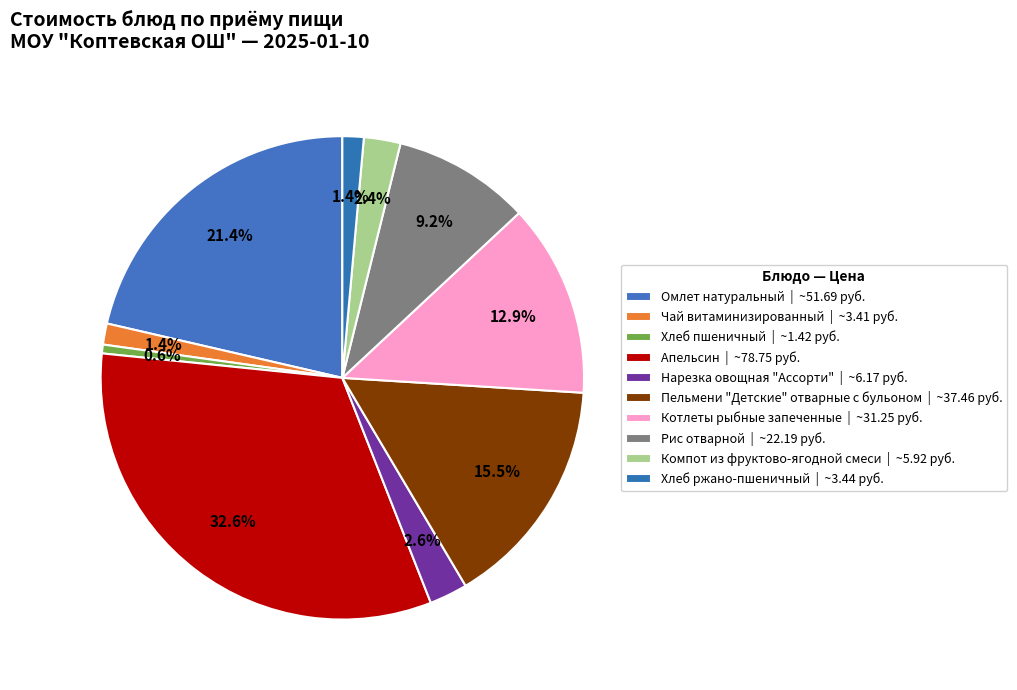

Is there a majority slice in this chart?

No